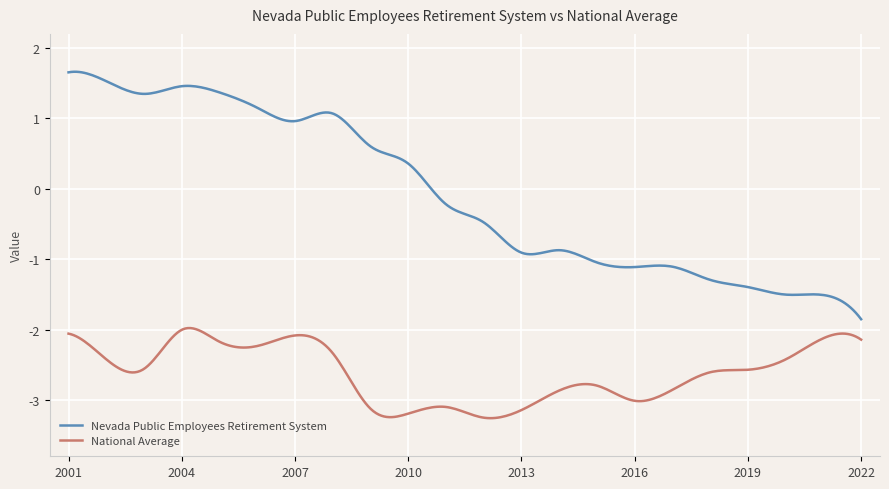

Which series has the widest spread of values?

Nevada Public Employees Retirement System